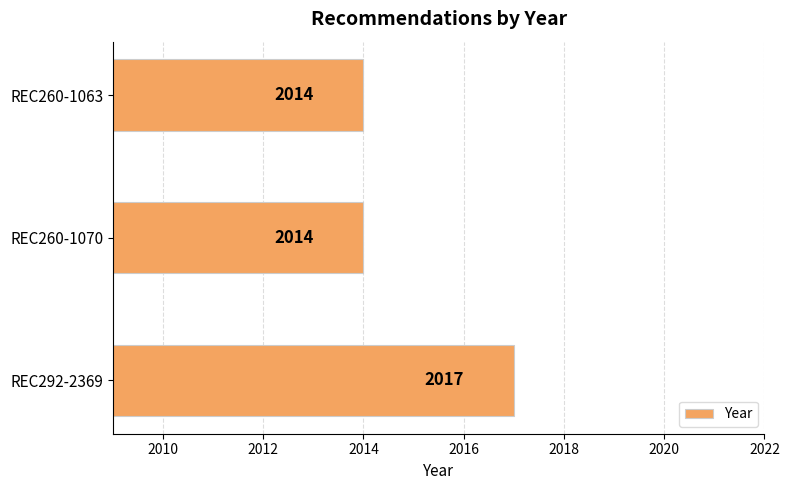

Reading bottom to top, extract all data points from this chart.

2017	2014	2014